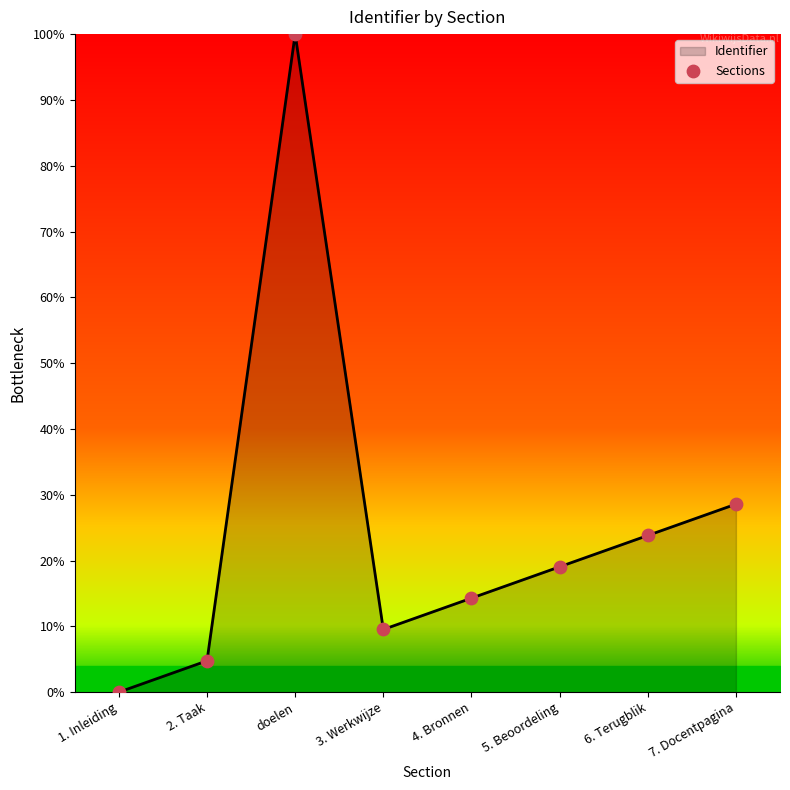

Between doelen and 6. Terugblik, which is larger?

doelen